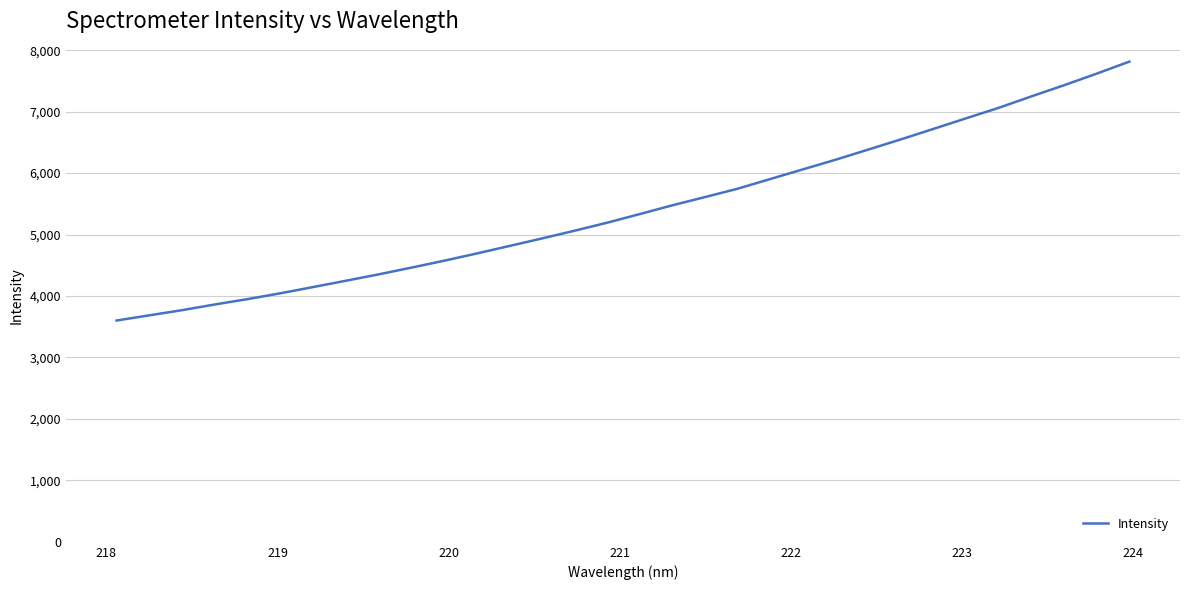

Reading left to right, what are all the values shown in this chart?

3601.3	3685.8	3769.6	3862.1	3949.2	4043.7	4145.0	4247.4	4350.8	4460.4	4572.4	4690.3	4812.8	4935.3	5061.6	5192.5	5332.9	5476.0	5610.1	5746.3	5904.1	6061.2	6218.1	6383.1	6549.0	6720.1	6892.4	7063.4	7249.2	7430.6	7619.1	7814.6